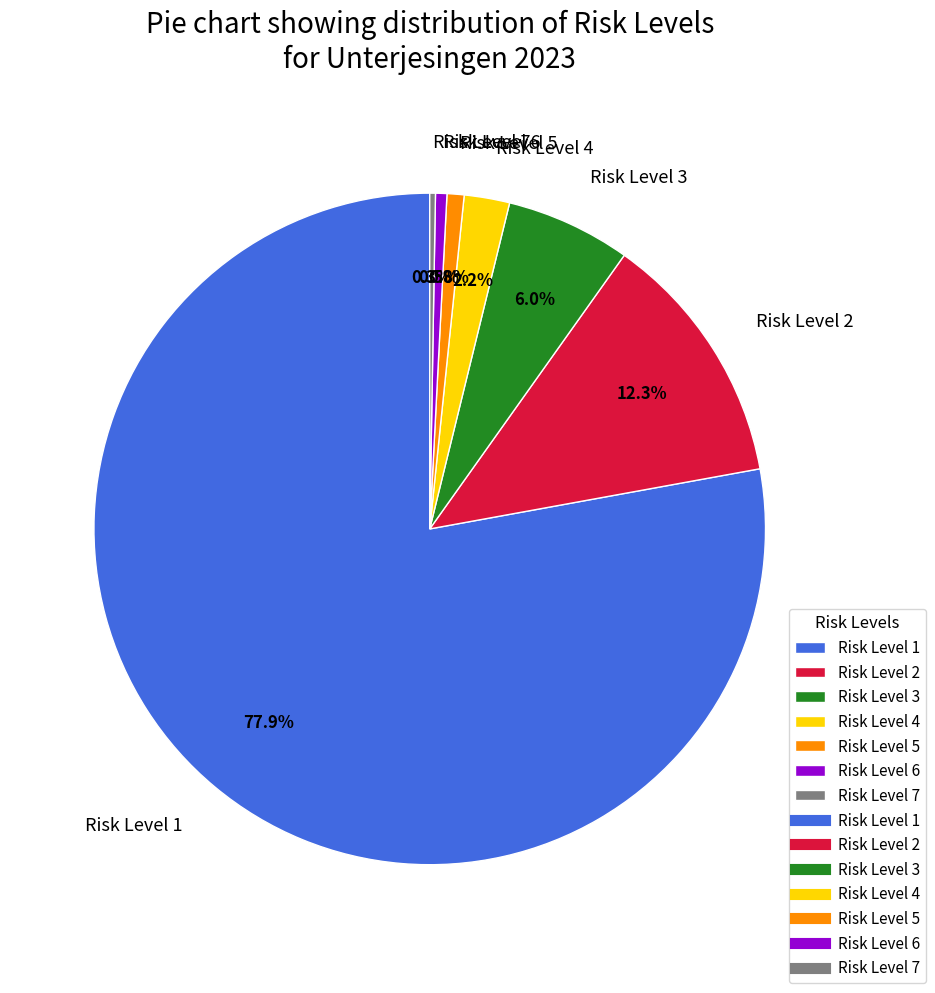

Which slice is the largest?

Risk Level 1